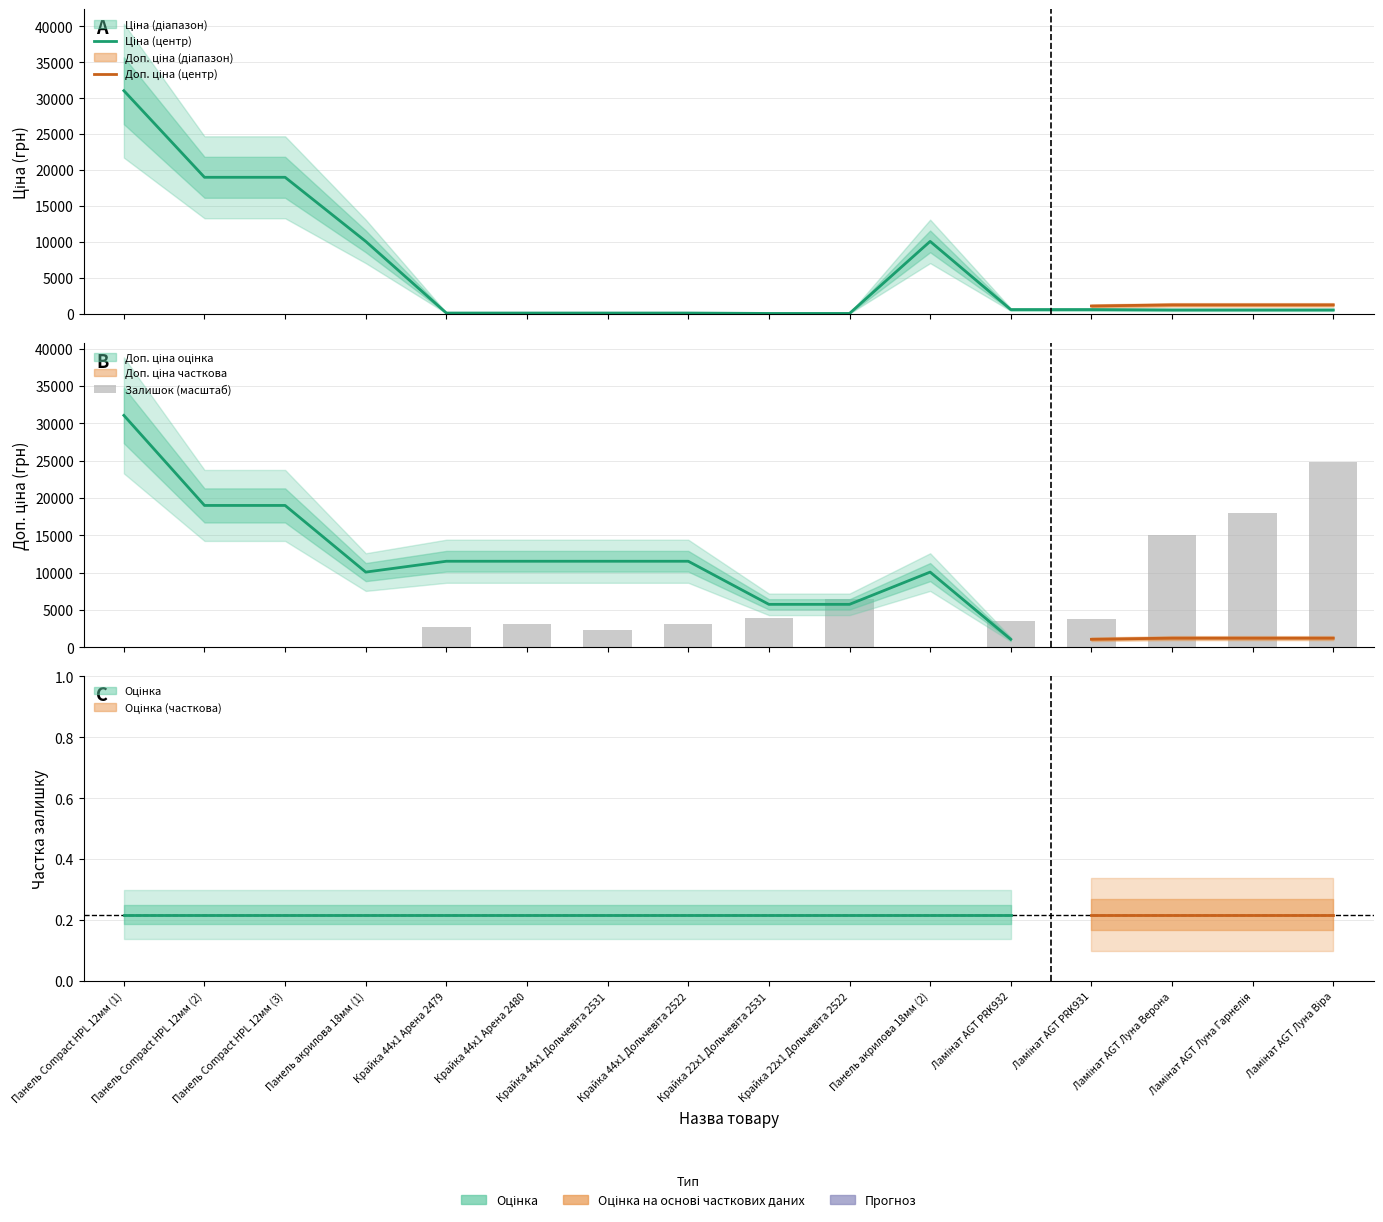

Which series changed the most between Панель Compact HPL 12мм (1) and Крайка 44x1 Арена 2479?

Ціна